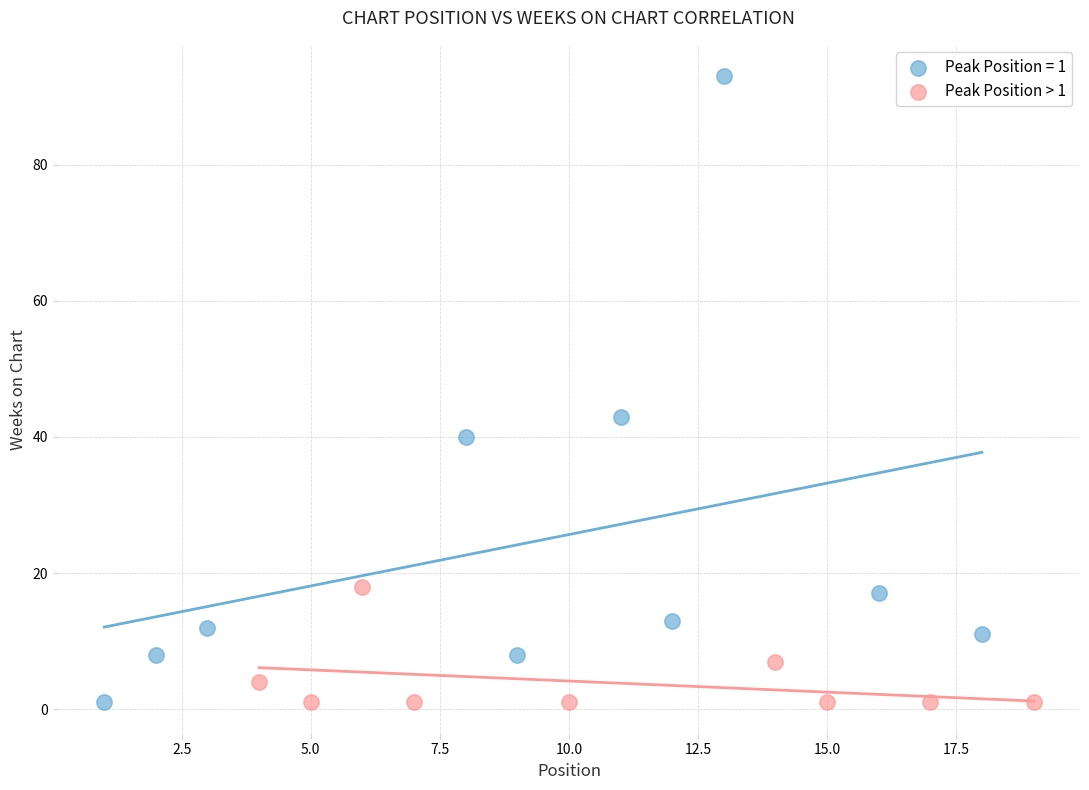

Which series contains the highest Y value?

Peak Position = 1